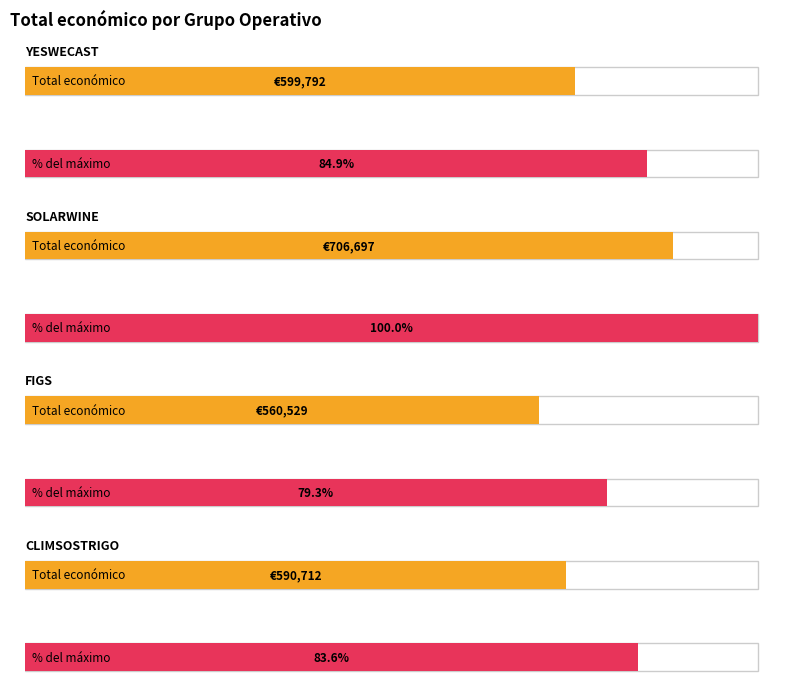

What is the average value?

614432